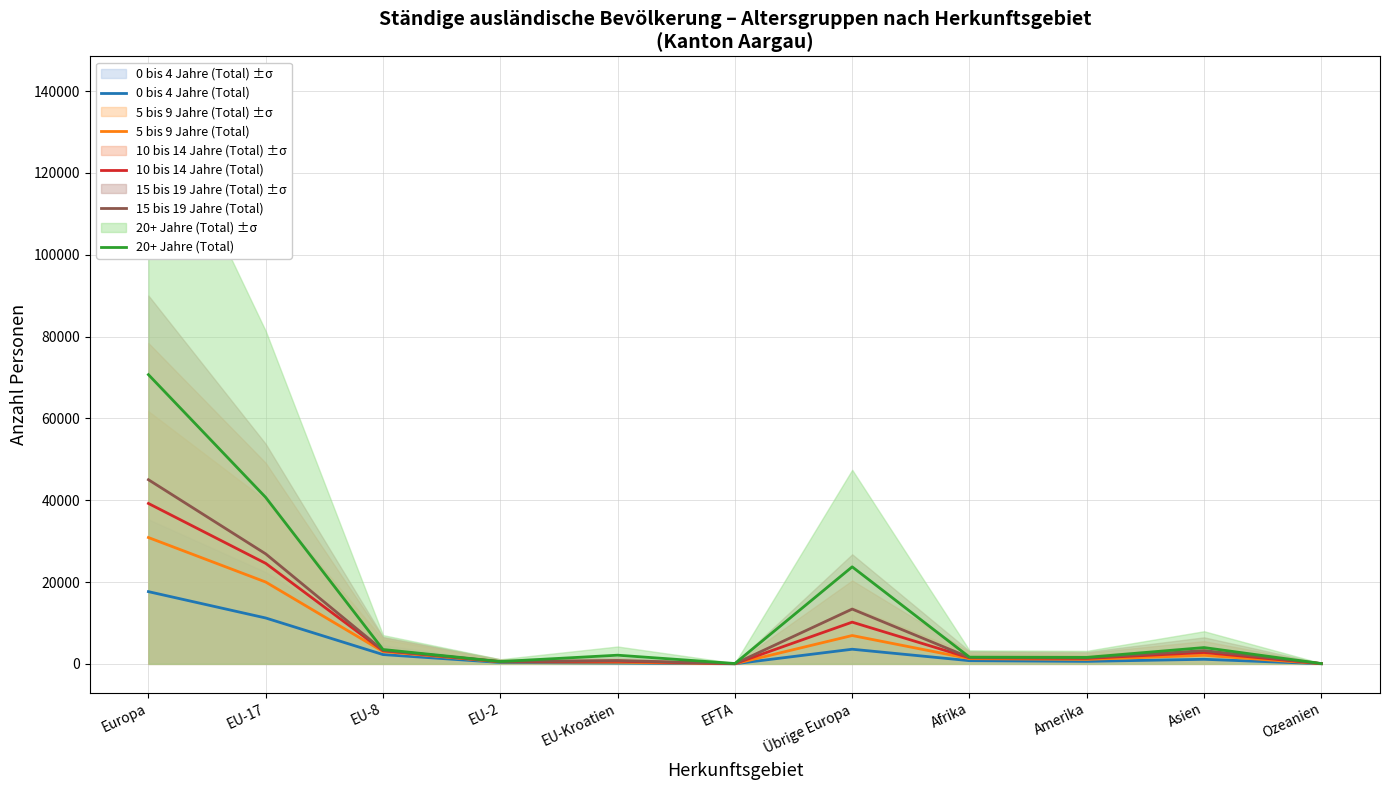

What is the difference between the 15 bis 19 Jahre (Total) values at Ozeanien and EFTA?

17.0